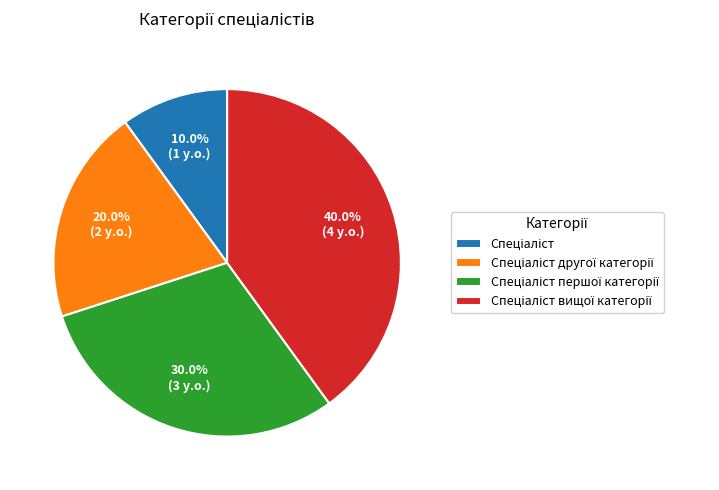

Is there a majority slice in this chart?

No